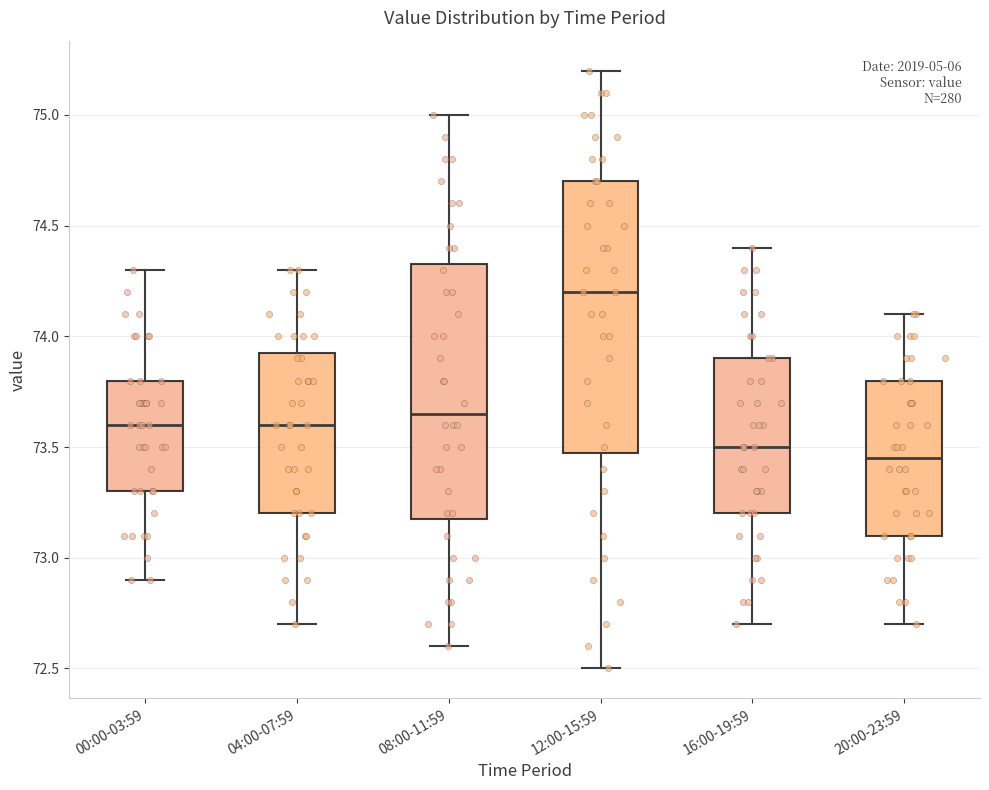

Which box's median line is the highest?

12:00-15:59